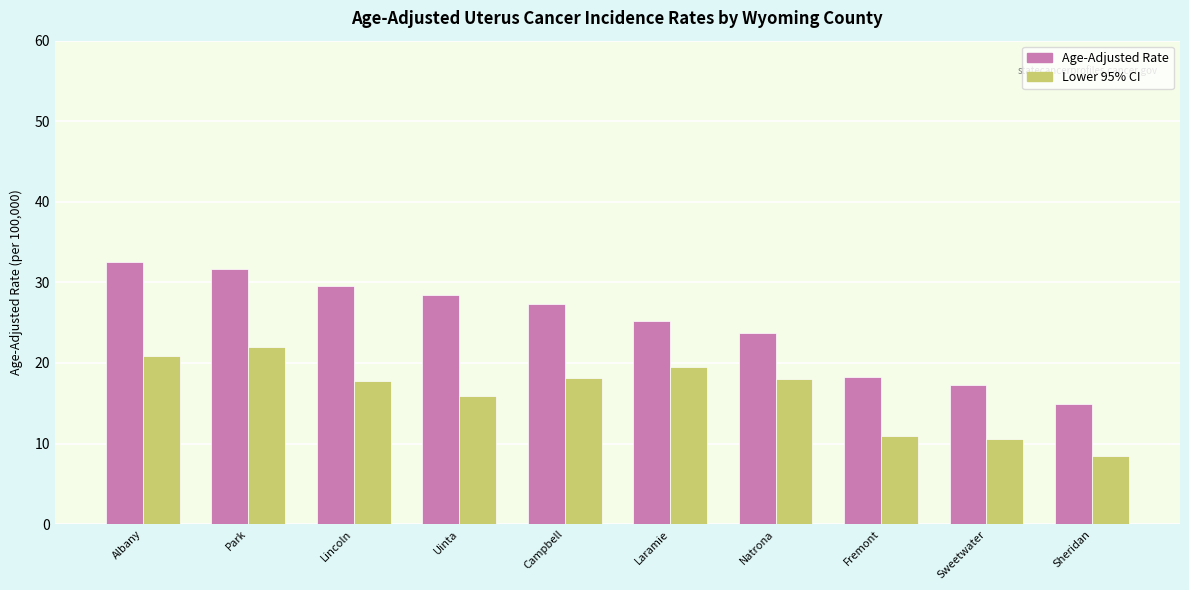

The Lower 95% CI series shows 32.9 at Albany. True or false?

False